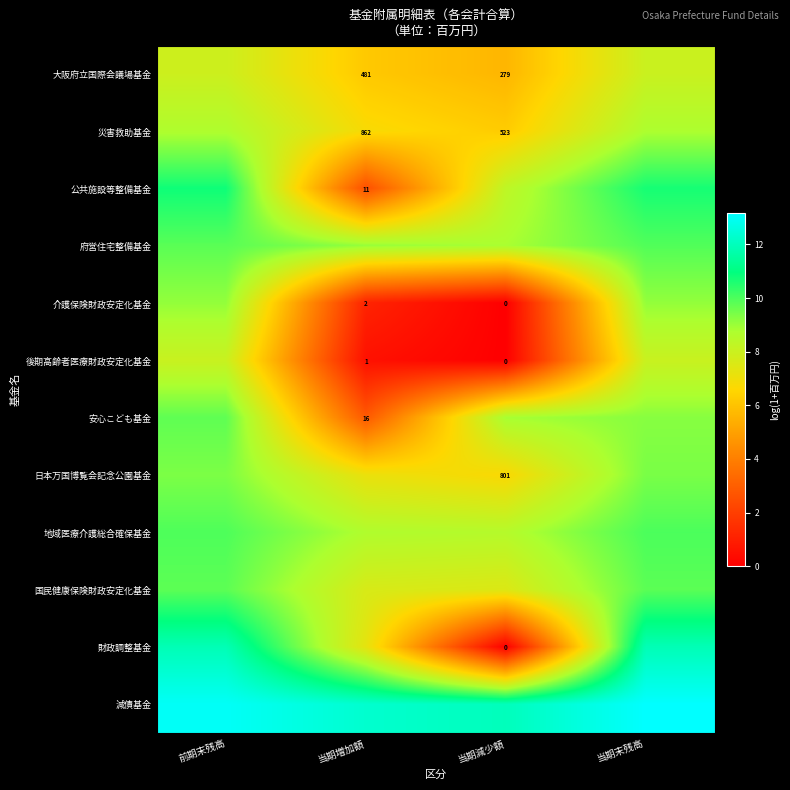

What value does the 公共施設等整備基金 series have at 当期増加額?

2.5